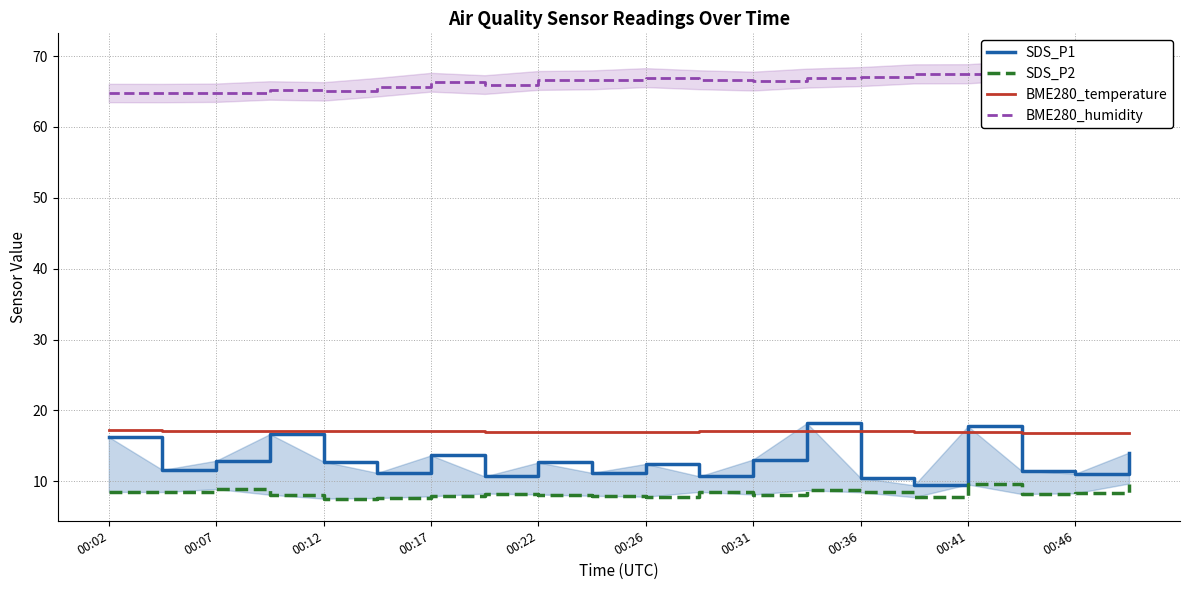

The value of BME280_temperature at 00:26 is 16.9. True or false?

True